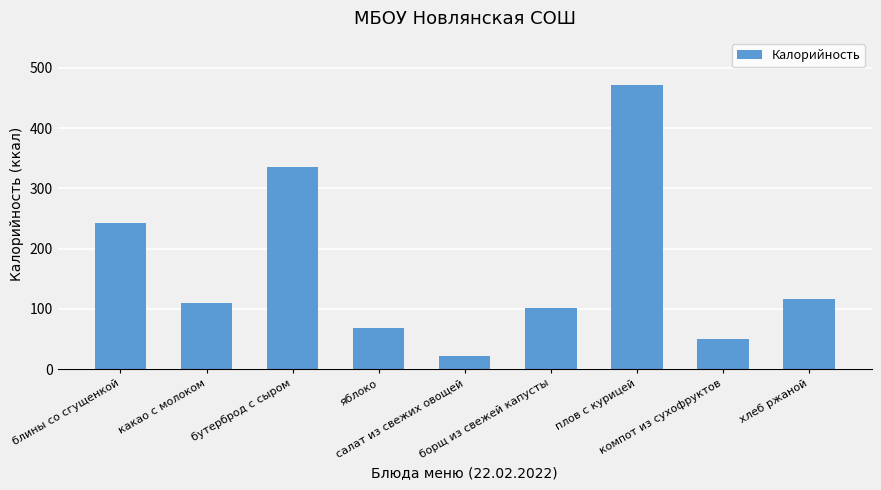

What is the difference between the values at яблоко and компот из сухофруктов?

19.8